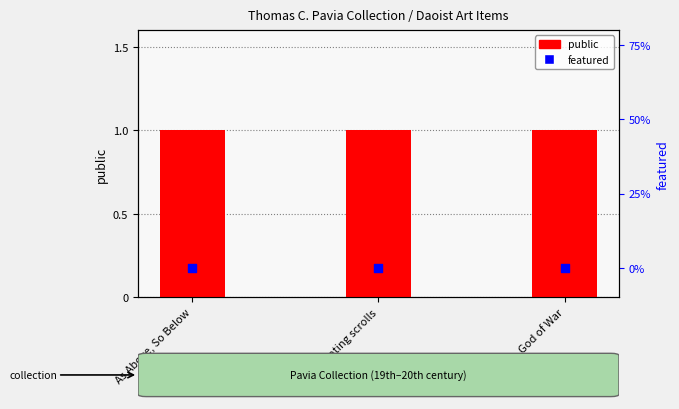

Which series has the largest Y range (max minus min)?

public